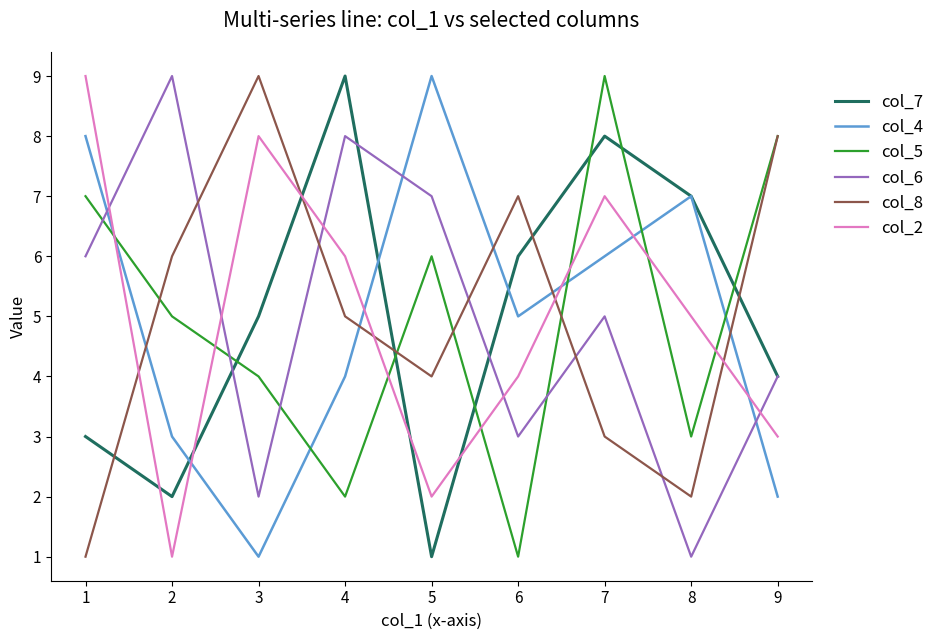

Count the col_5 values in the range 3 to 7.

5